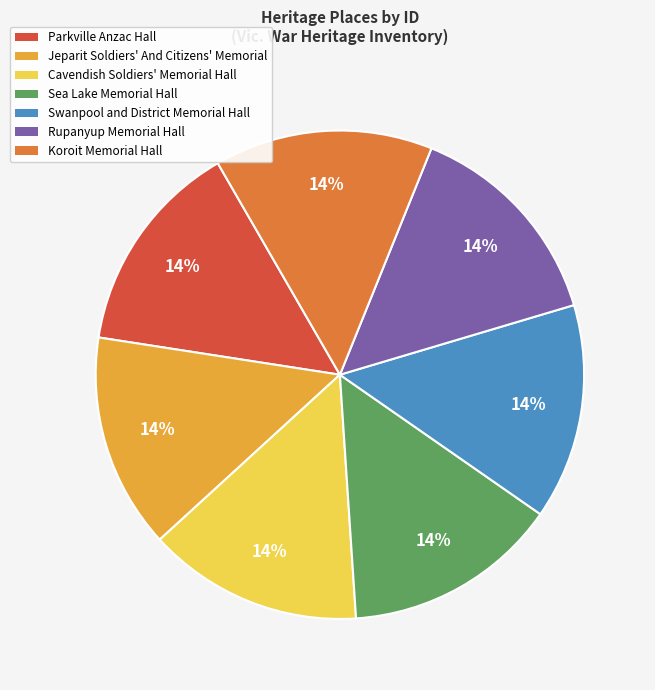

Is it true that Rupanyup Memorial Hall is 14% of the pie?

True